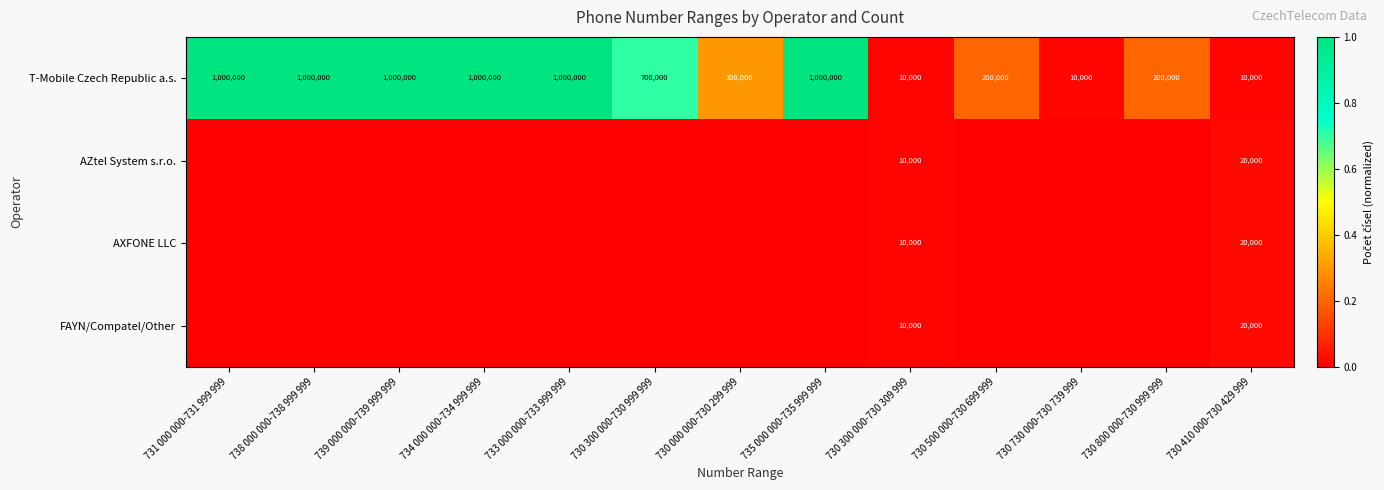

What is the difference between the second highest and second lowest values in the T-Mobile Czech Republic a.s. series?

990000